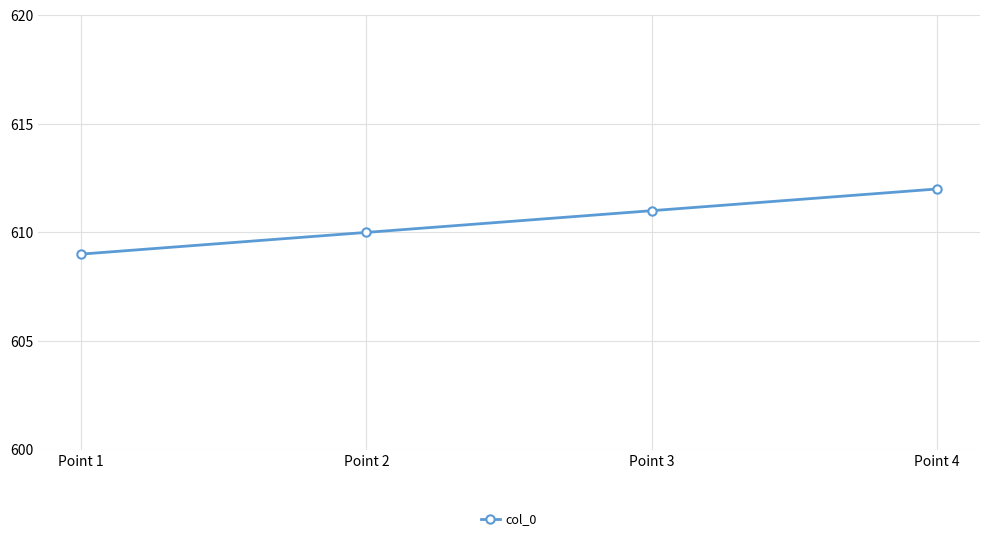

How many data points does each series have?

4